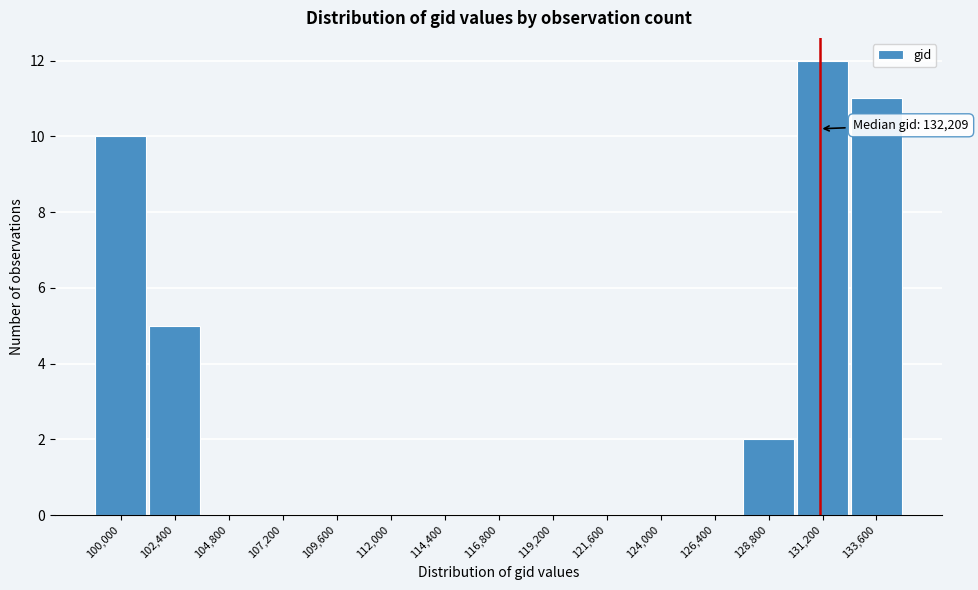

Reading right to left, what are all the values shown in this chart?

133,600=11	131,200=12	128,800=2	126,400=0	124,000=0	121,600=0	119,200=0	116,800=0	114,400=0	112,000=0	109,600=0	107,200=0	104,800=0	102,400=5	100,000=10